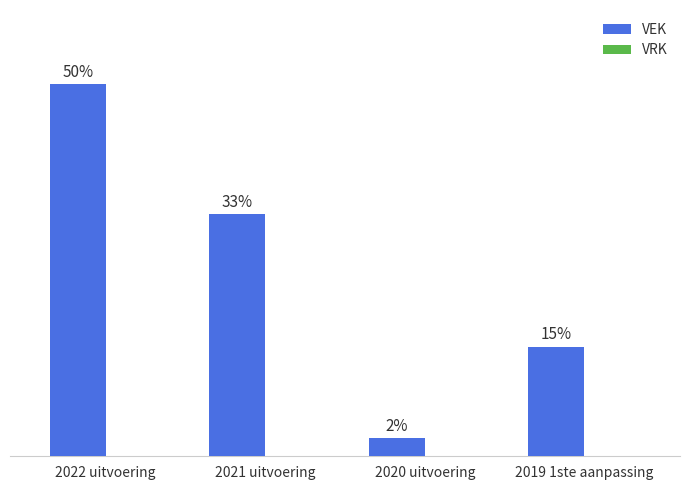

What is the label of the 2nd bar from the left?

2021 uitvoering